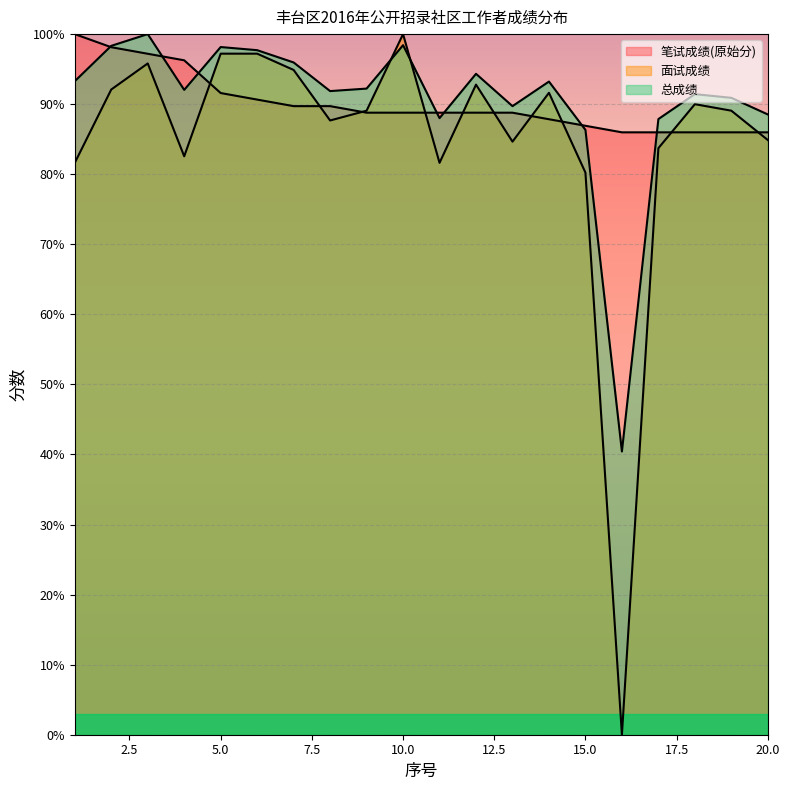

Rank the categories by 笔试成绩(原始分) value from lowest to highest.

16, 17, 18, 19, 20, 15, 14, 9, 10, 11, 12, 13, 7, 8, 6, 5, 4, 3, 2, 1